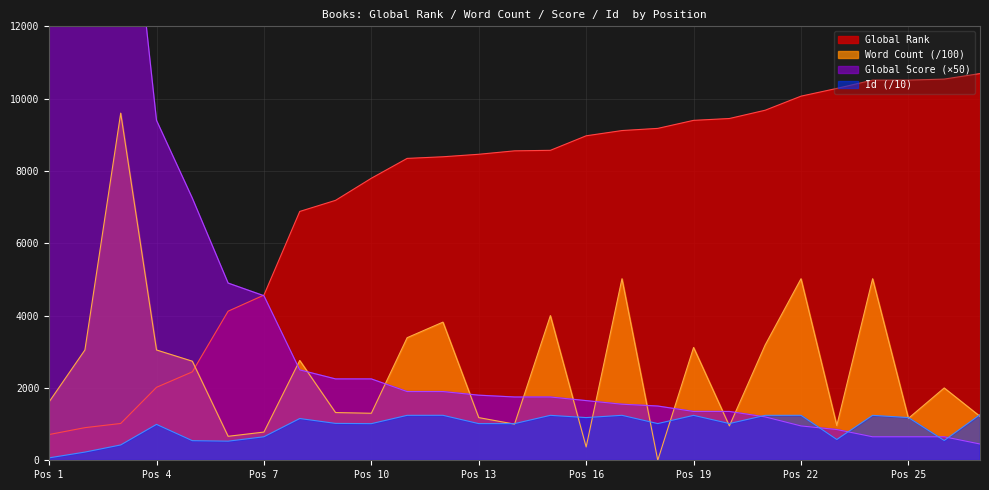

What is the minimum value for Global Rank?

712.0